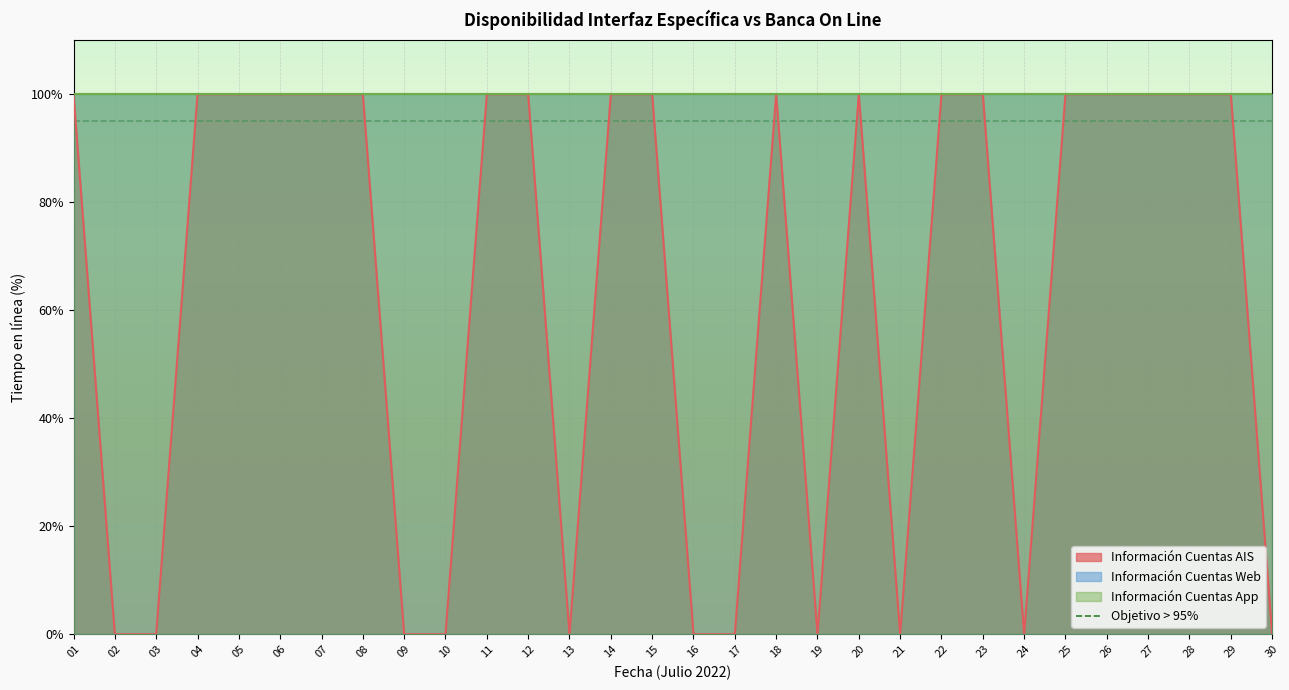

What is the minimum value for Información Cuentas Web?

100